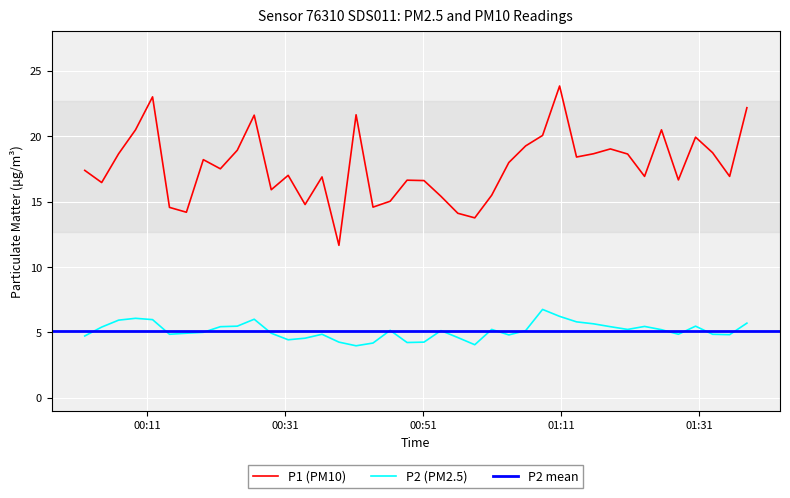

What is the maximum value for P1 (PM10)?

23.8